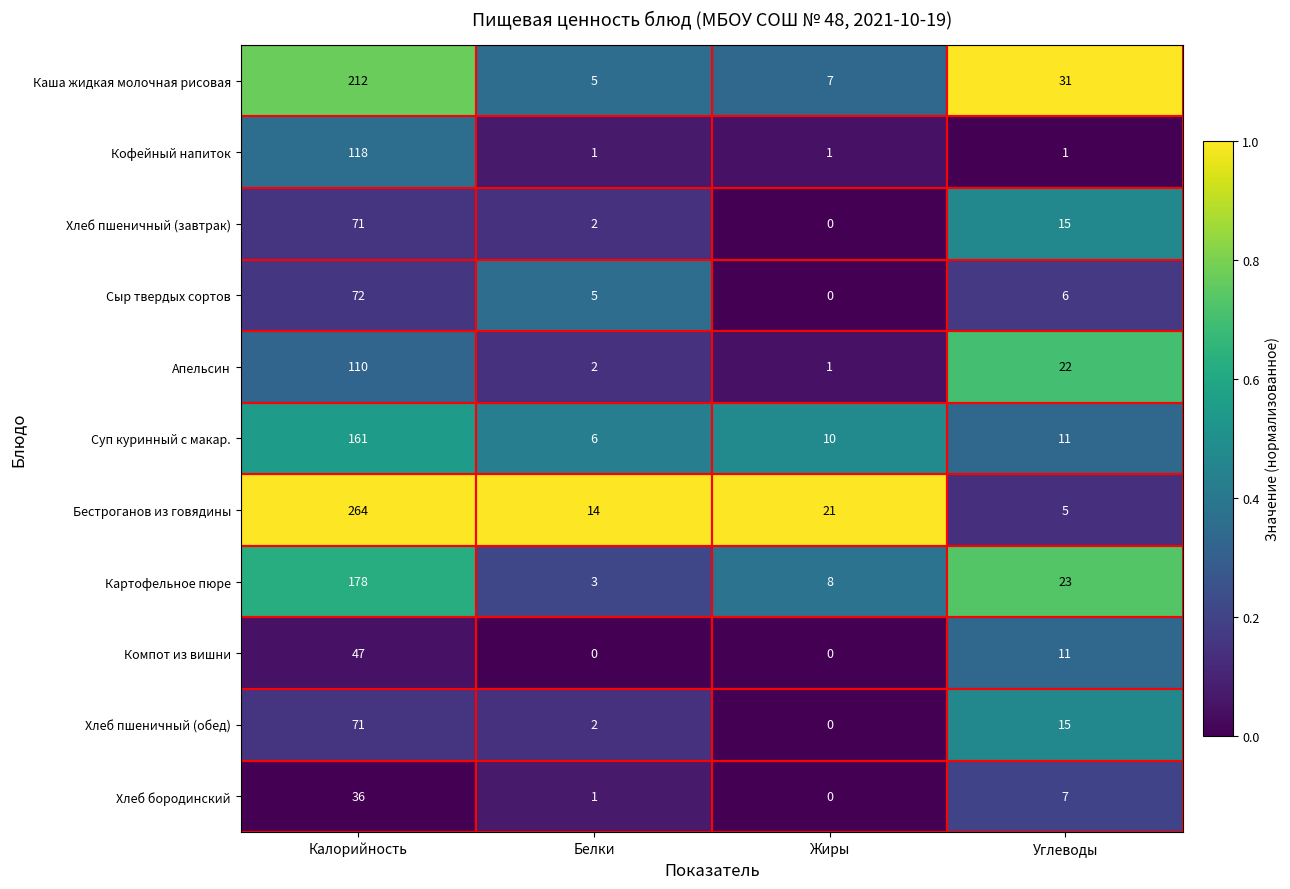

What is the spread (max minus min) of values at Белки?

14